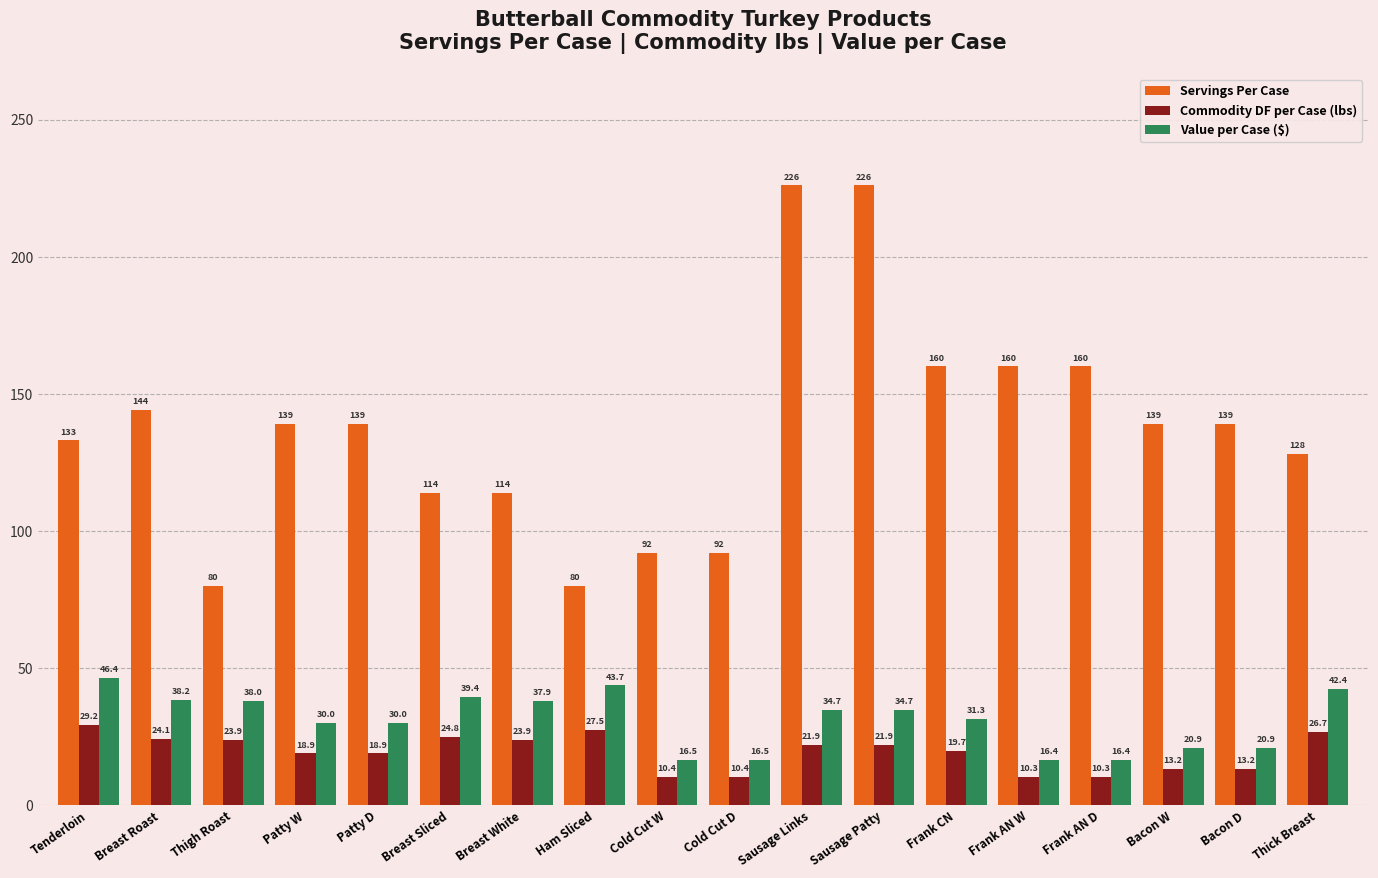

What is the smallest value displayed?

10.3